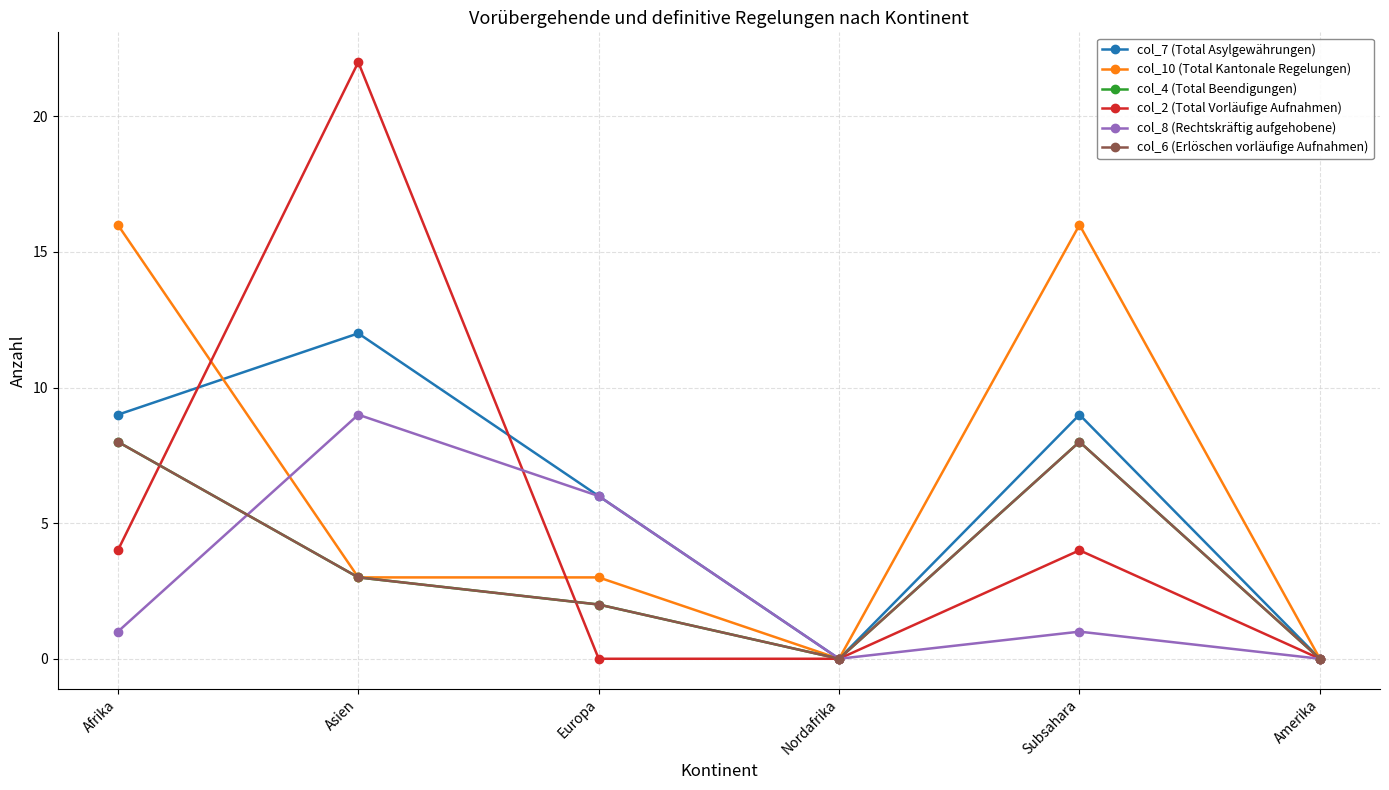

Which series has the largest range (max minus min)?

col_2 (Total Vorläufige Aufnahmen)